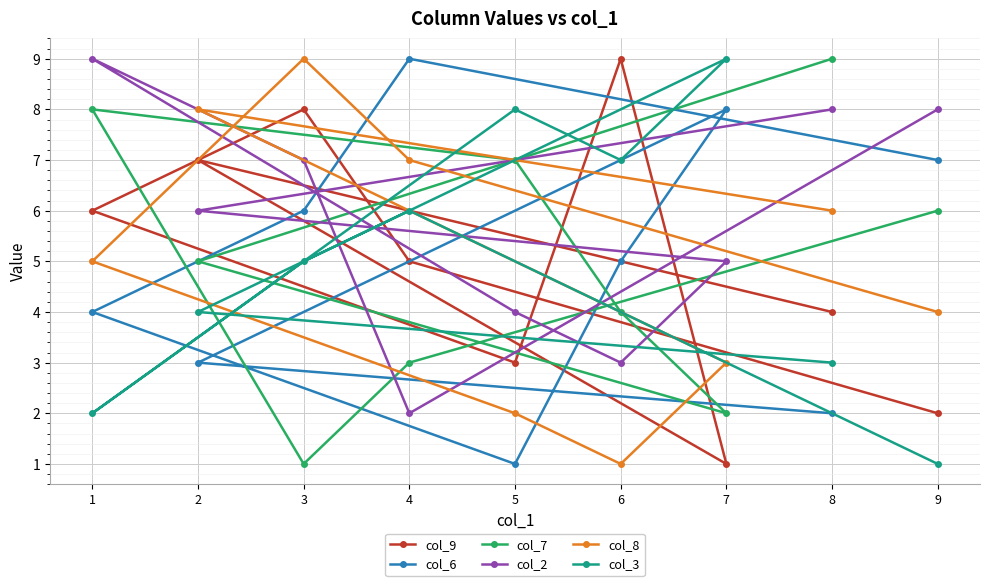

List the series in order of their peak value, lowest first.

col_9, col_6, col_7, col_2, col_8, col_3